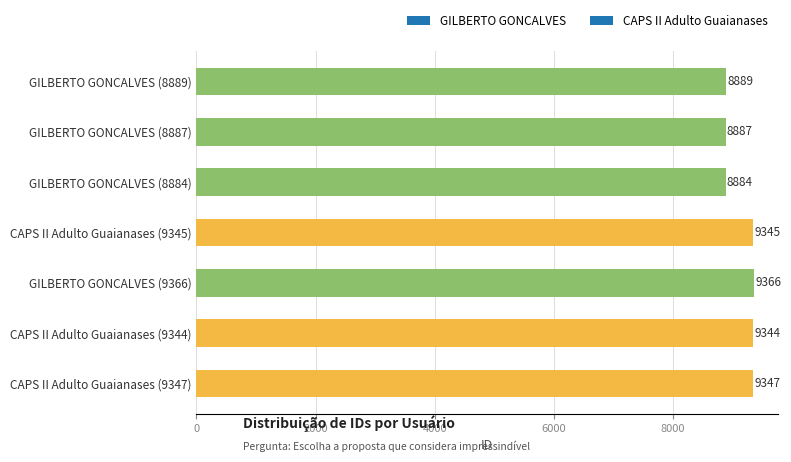

Reading bottom to top, extract all data points from this chart.

CAPS II Adulto Guaianases (9347)=9347	CAPS II Adulto Guaianases (9344)=9344	GILBERTO GONCALVES (9366)=9366	CAPS II Adulto Guaianases (9345)=9345	GILBERTO GONCALVES (8884)=8884	GILBERTO GONCALVES (8887)=8887	GILBERTO GONCALVES (8889)=8889